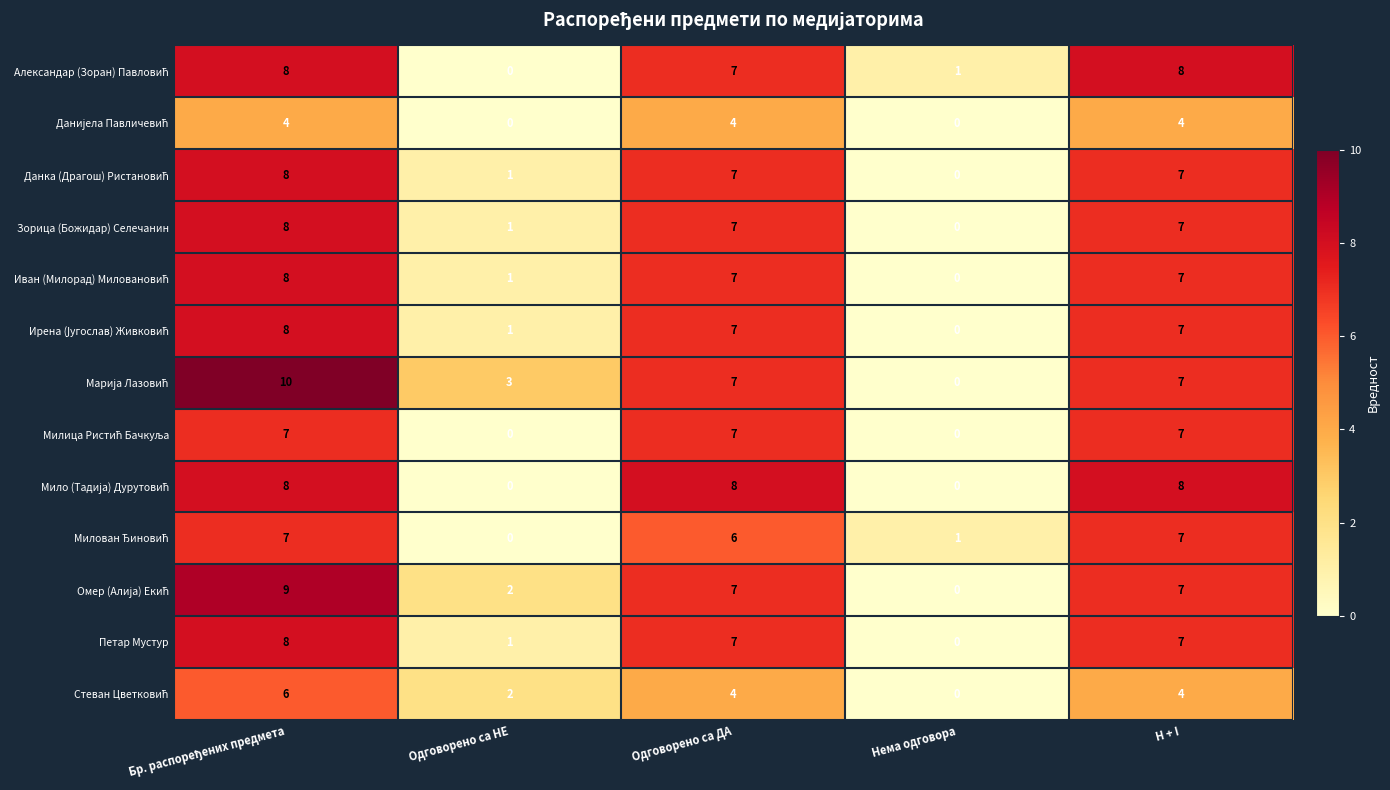

What is the spread (max minus min) of values at Одговорено са НЕ?

3